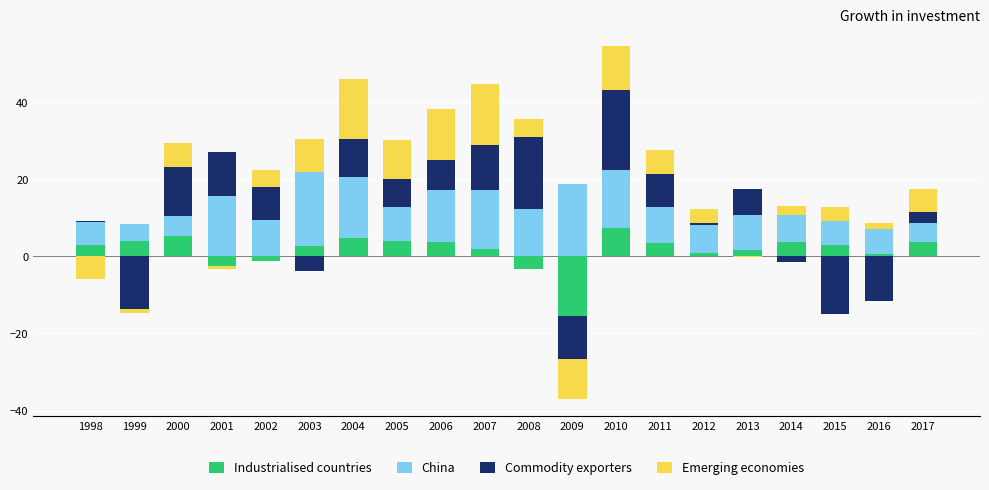

How many bars are there in total?

80